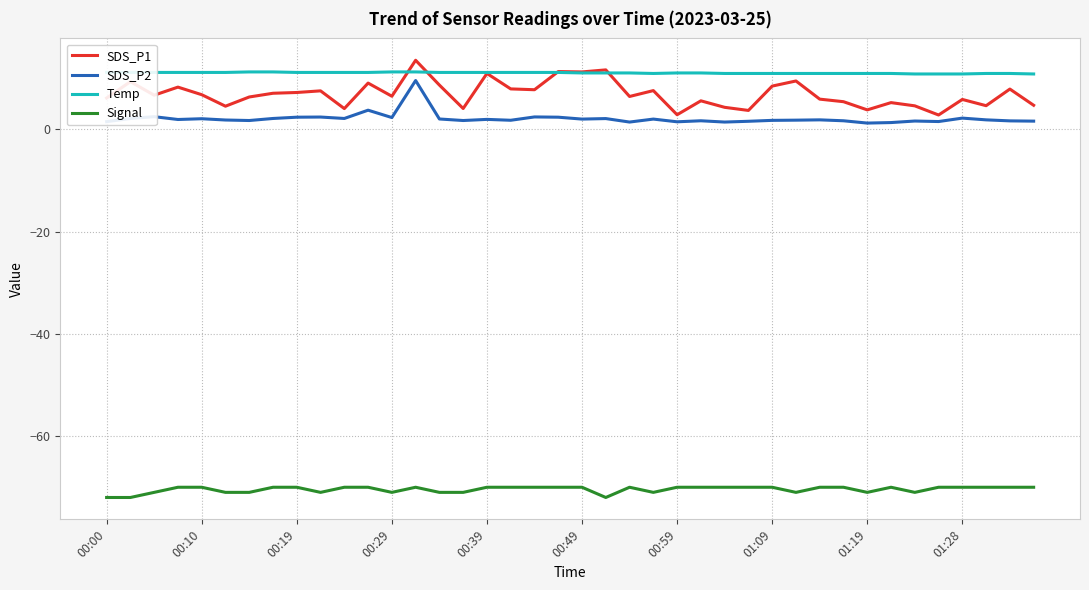

Which series has the widest spread of values?

SDS_P1